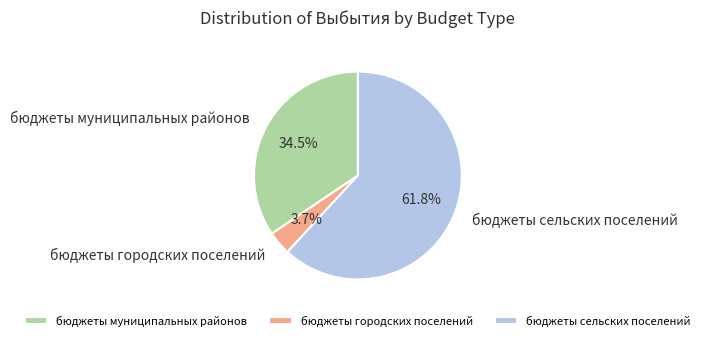

To the nearest percent, what is the average slice percentage?

33%